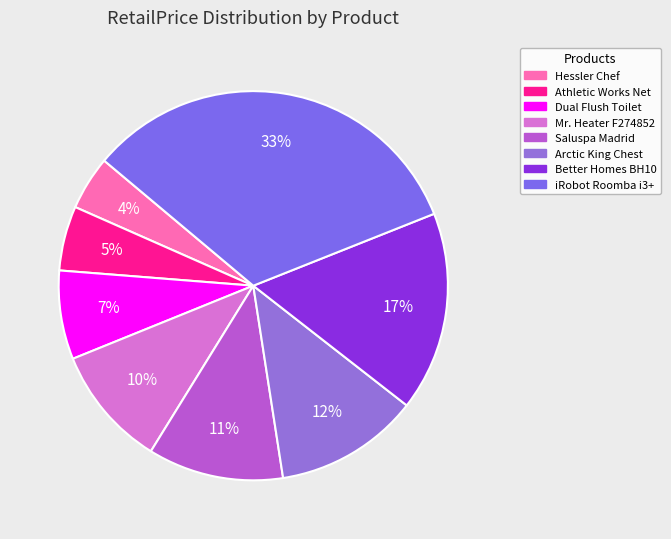

To the nearest percent, what is the average slice percentage?

12%